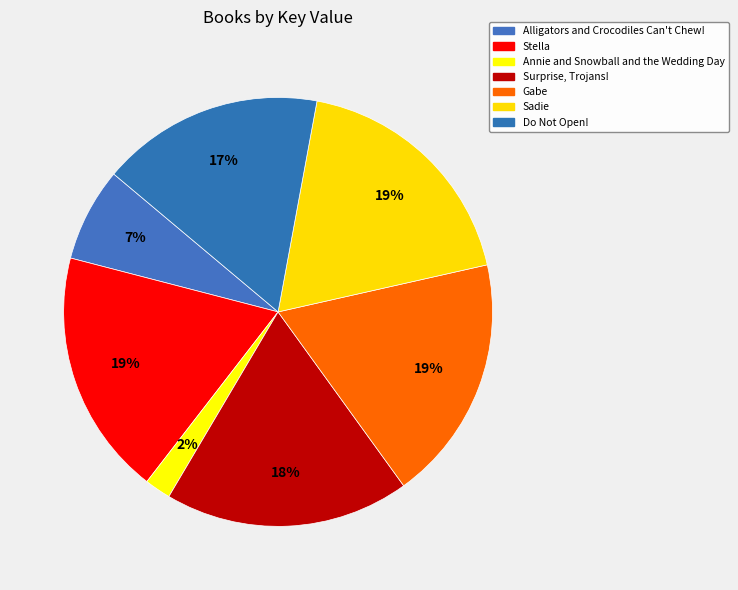

Is there any slice that represents more than half of the pie?

No